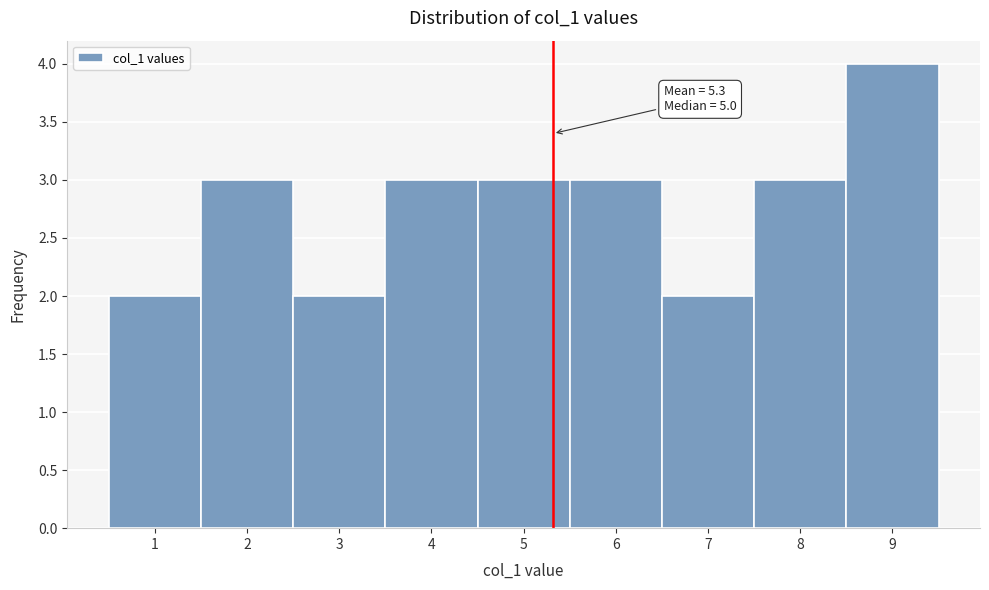

Over which range of the x-axis is the bar tallest?

8.5 to 9.5